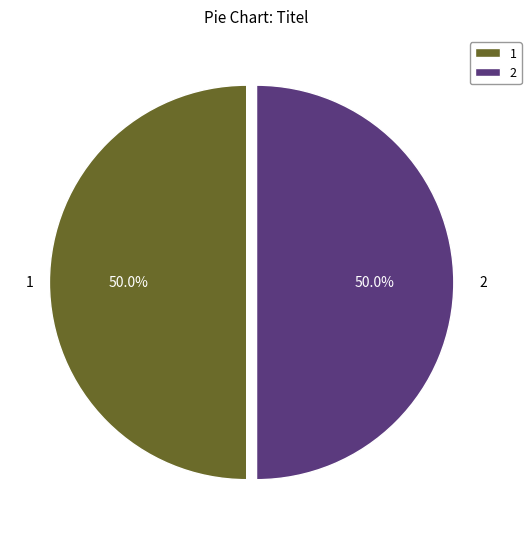

Approximately how many times larger is the value at 1 compared to 2?

1.0